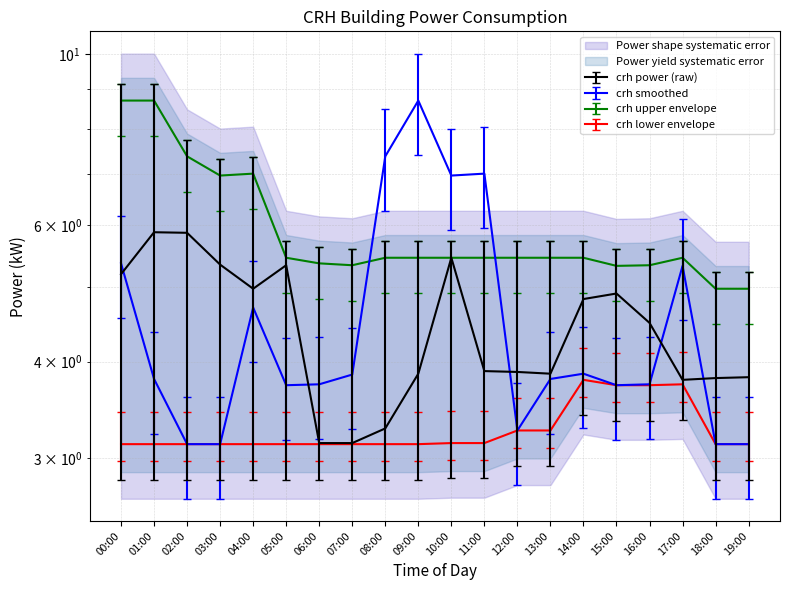

What value does the crh smoothed series have at 01:00?

4.4